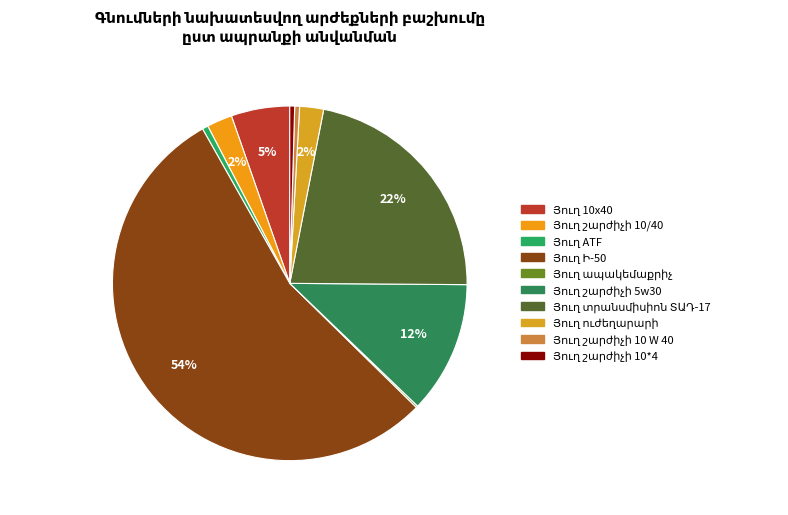

To the nearest percent, what percentage of the pie is Յուղ շարժիչի 10/40?

2%